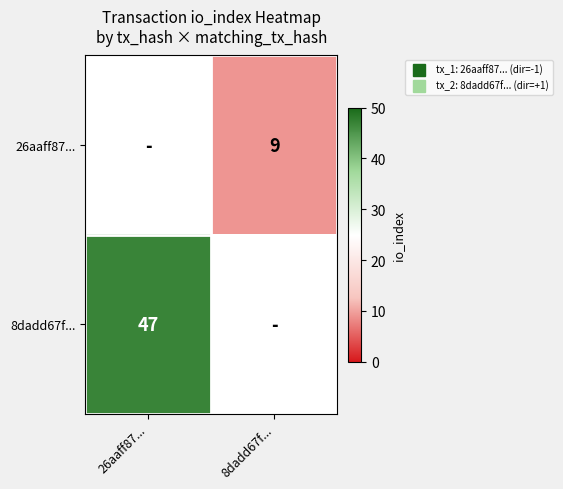

The 8dadd67f... series shows 47 at 26aaff87.... True or false?

True